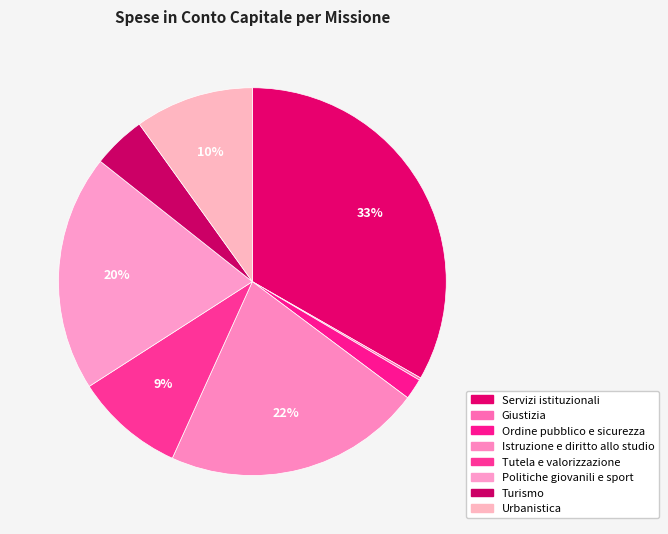

To the nearest percent, what is the combined percentage of Ordine pubblico e sicurezza and Servizi istituzionali?

35%